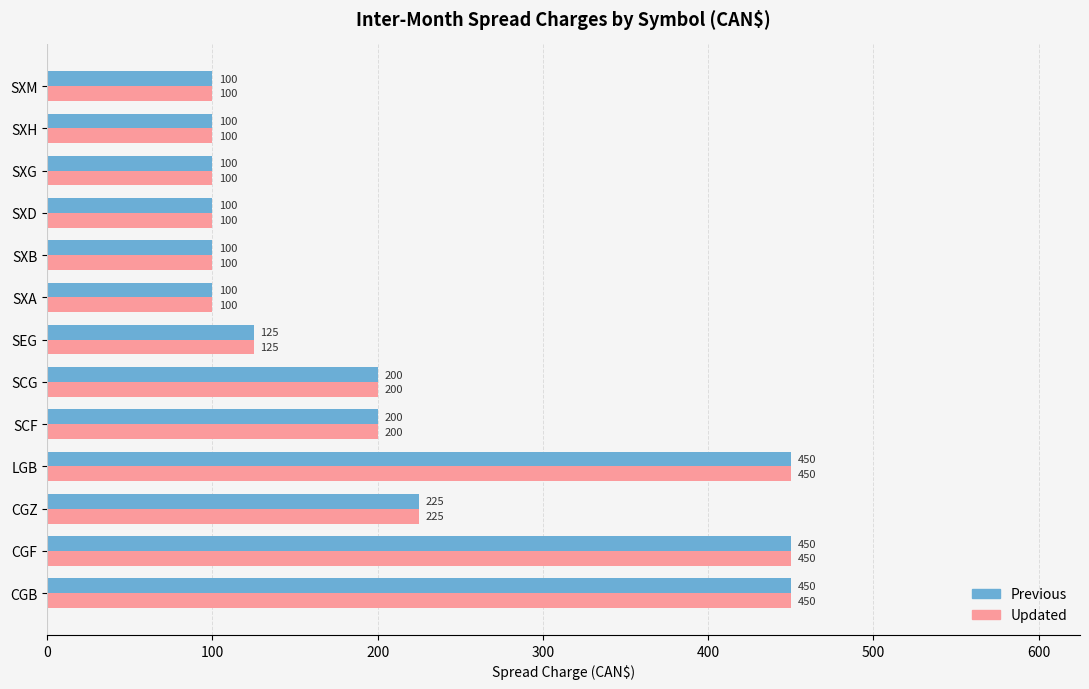

How many categories are shown in the chart?

13